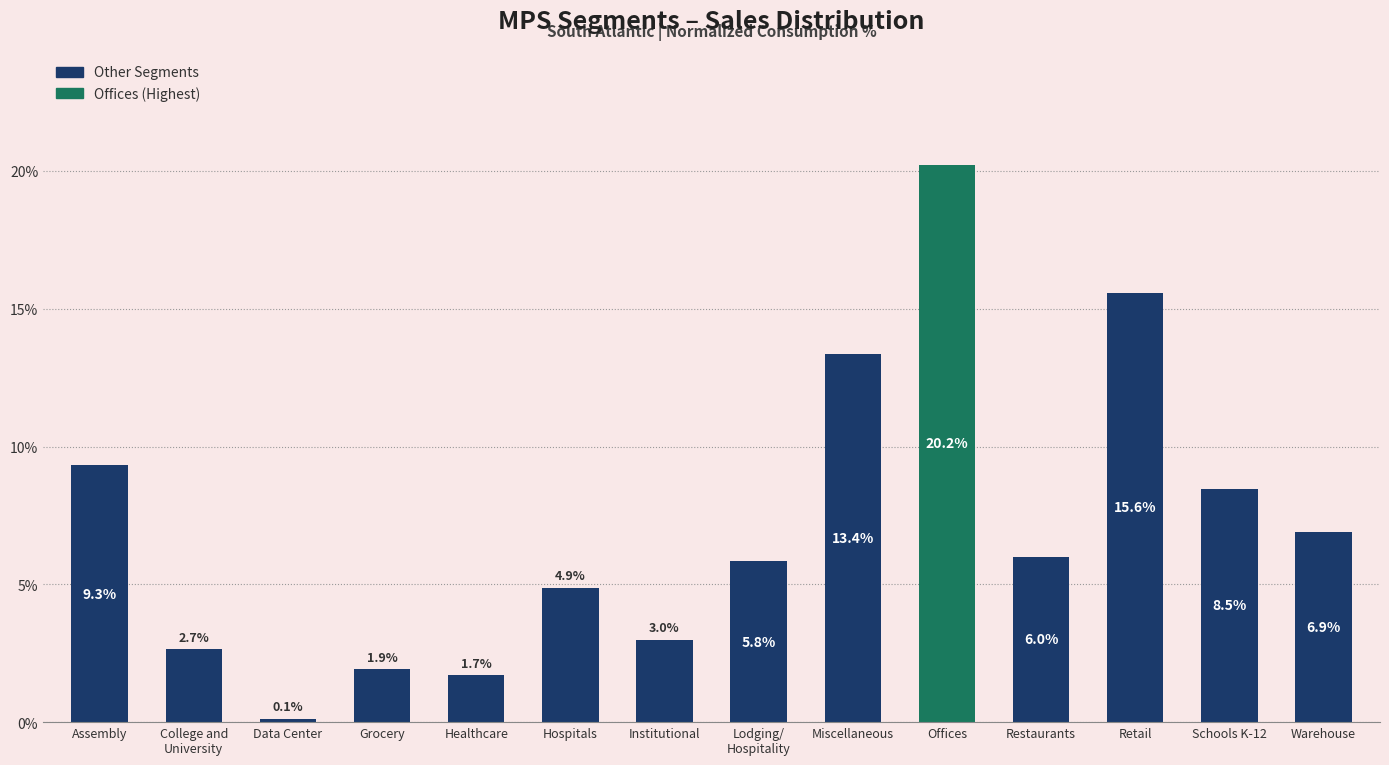

Does the chart contain any negative values?

No